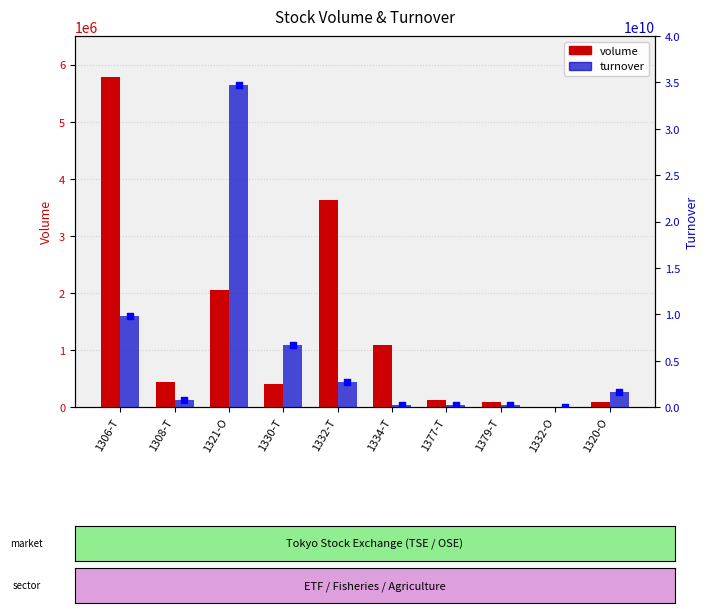

Which series has the largest total across all categories?

turnover